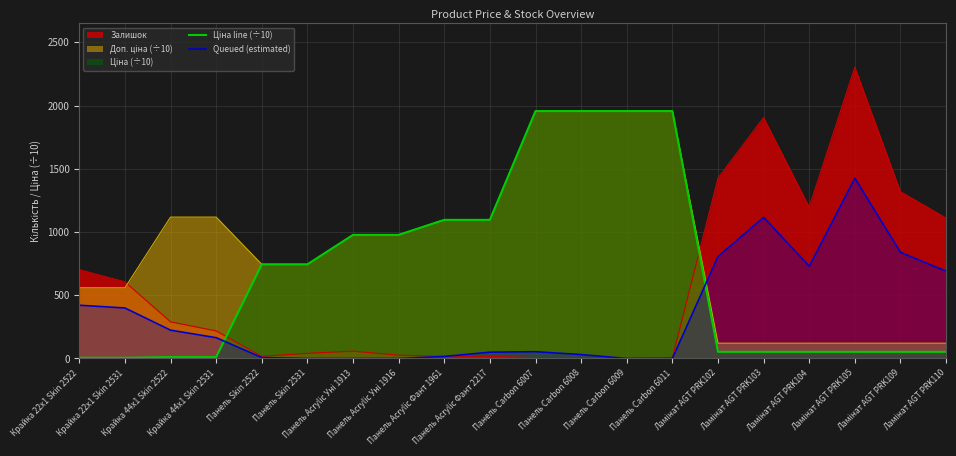

How many times do Queued (estimated) and Ціна line (÷10) cross each other?

2